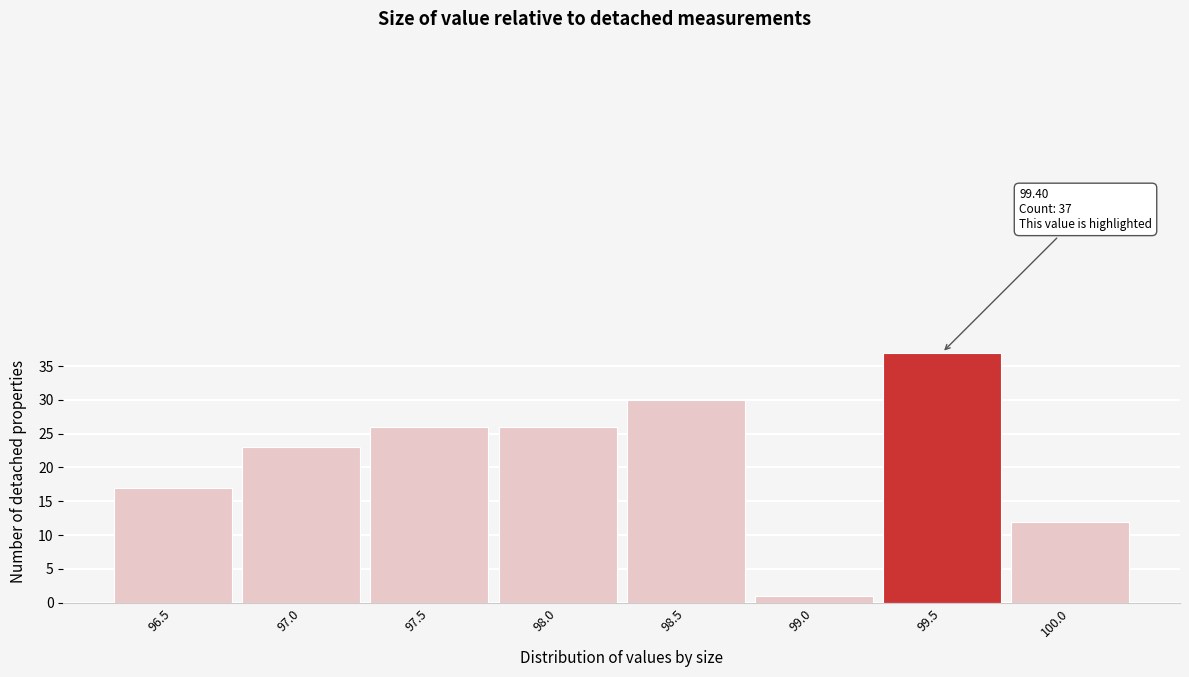

Over which range of the x-axis is the bar tallest?

99.25 to 99.75